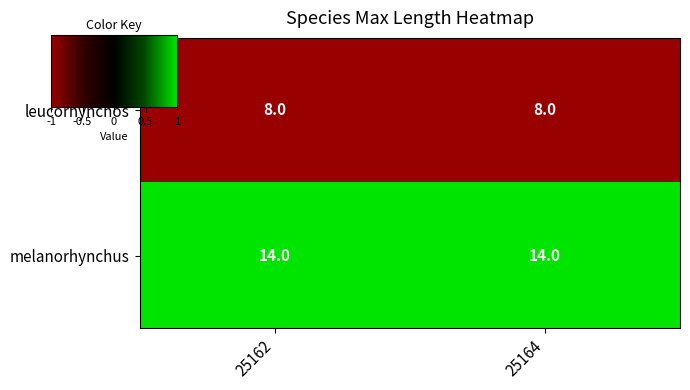

Read the leucorhynchos value at 25164.

8